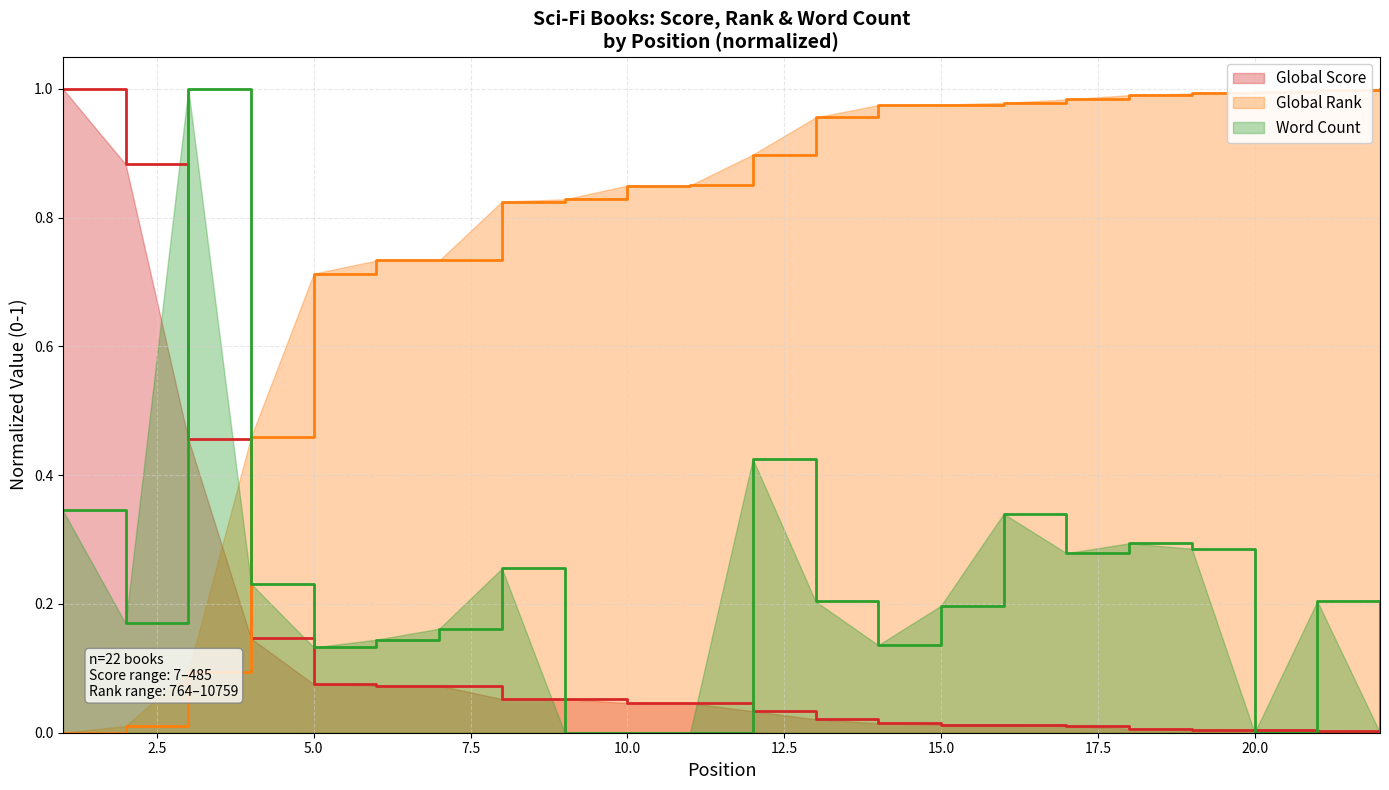

True or false: Global Rank has more than 2 points higher than both neighbors.

False